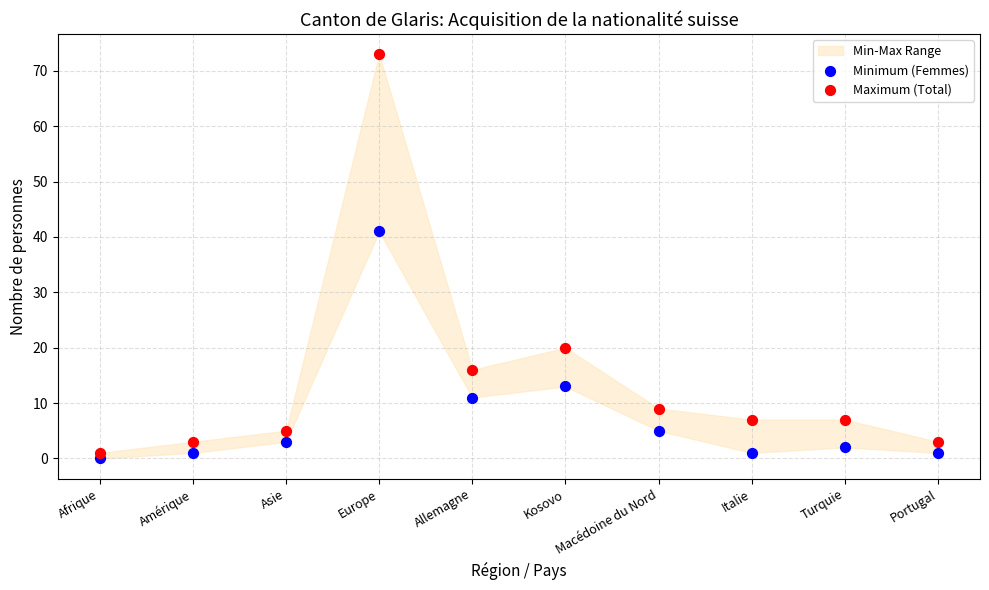

Across all data points, what is the range of Y values (max minus min)?

73